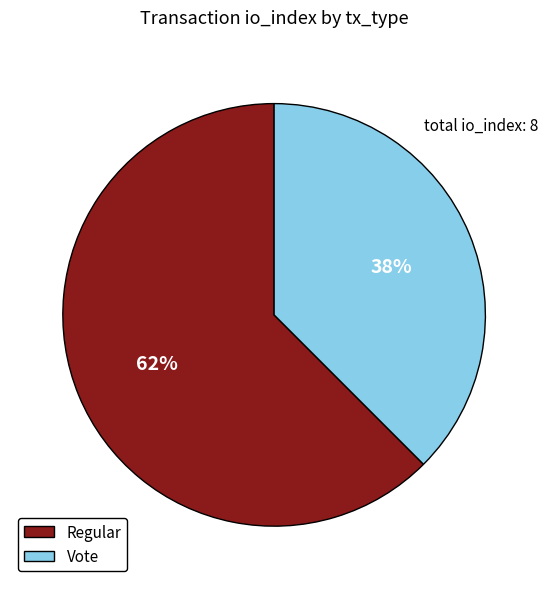

Combined, do Regular and Vote account for over 50%?

Yes